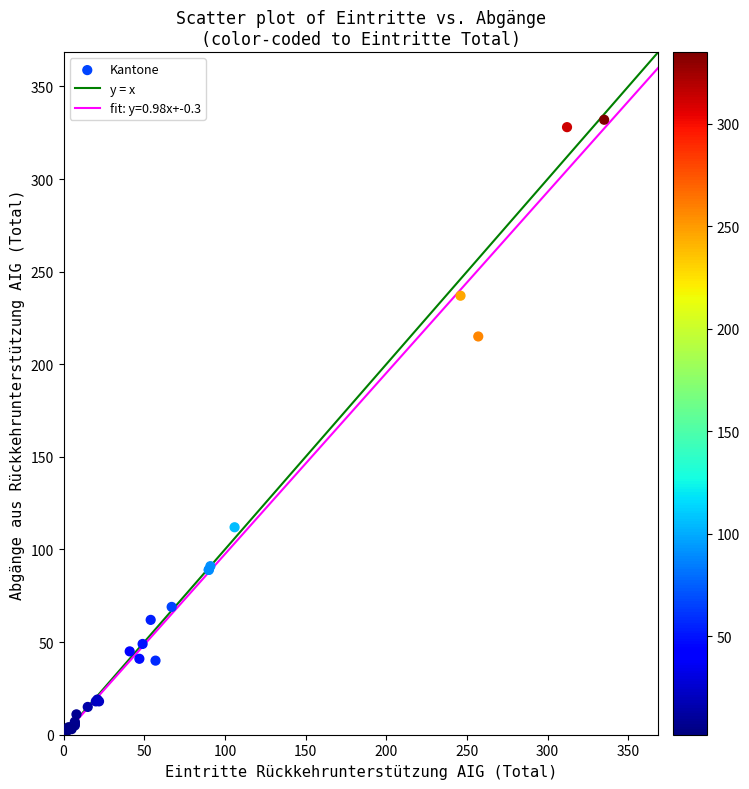

What Y value in the scatter plot is closest to 167?

215